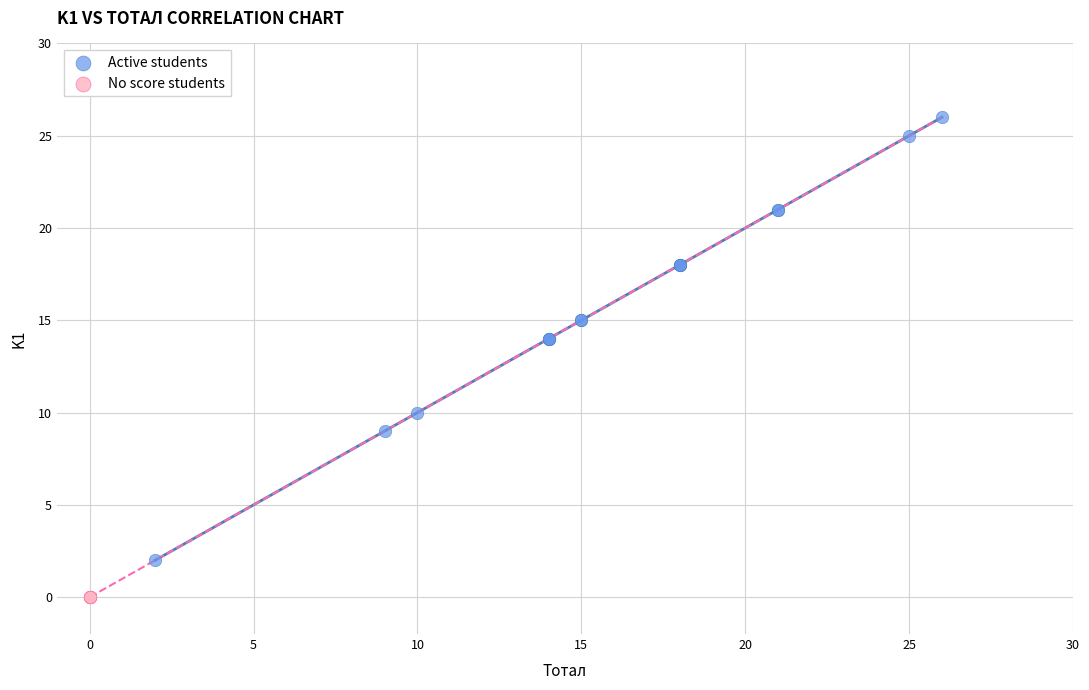

Which series contains the highest Y value?

Active students